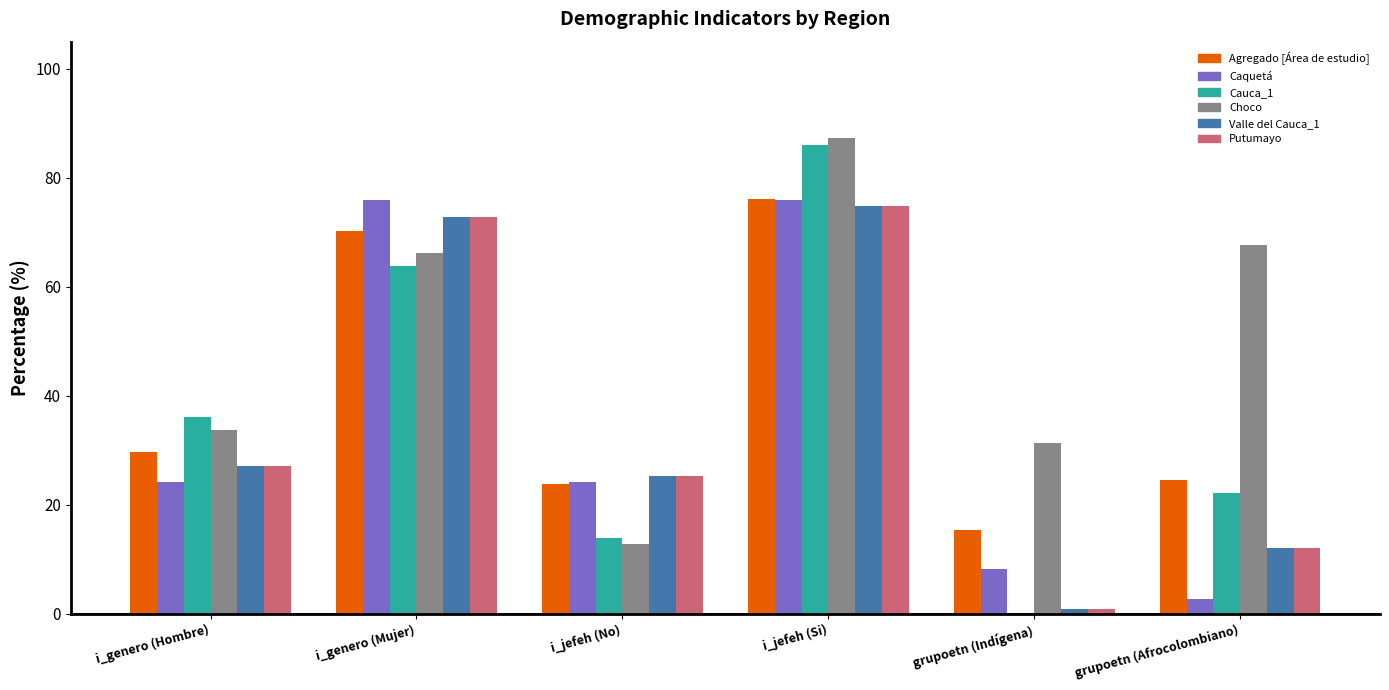

At which category is the sum across all series the highest?

i_jefeh (Si)